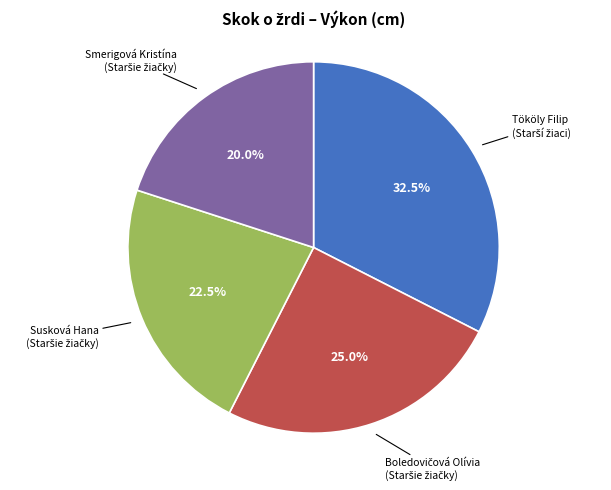

Is there a majority slice in this chart?

No